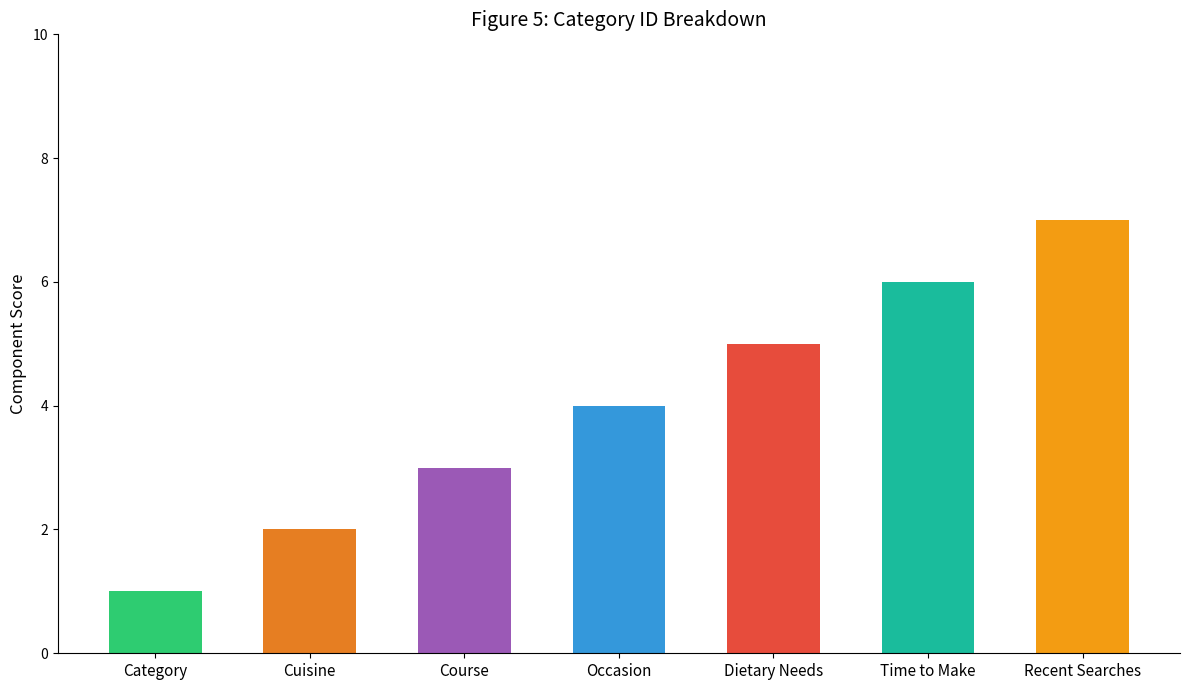

The value at Course is 3. True or false?

True